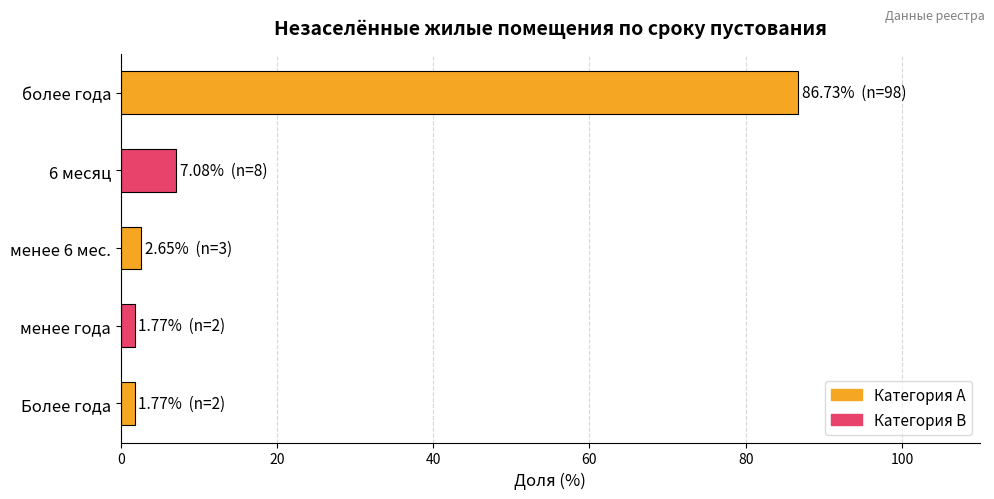

What is the label of the 3rd bar from the bottom?

менее 6 мес.